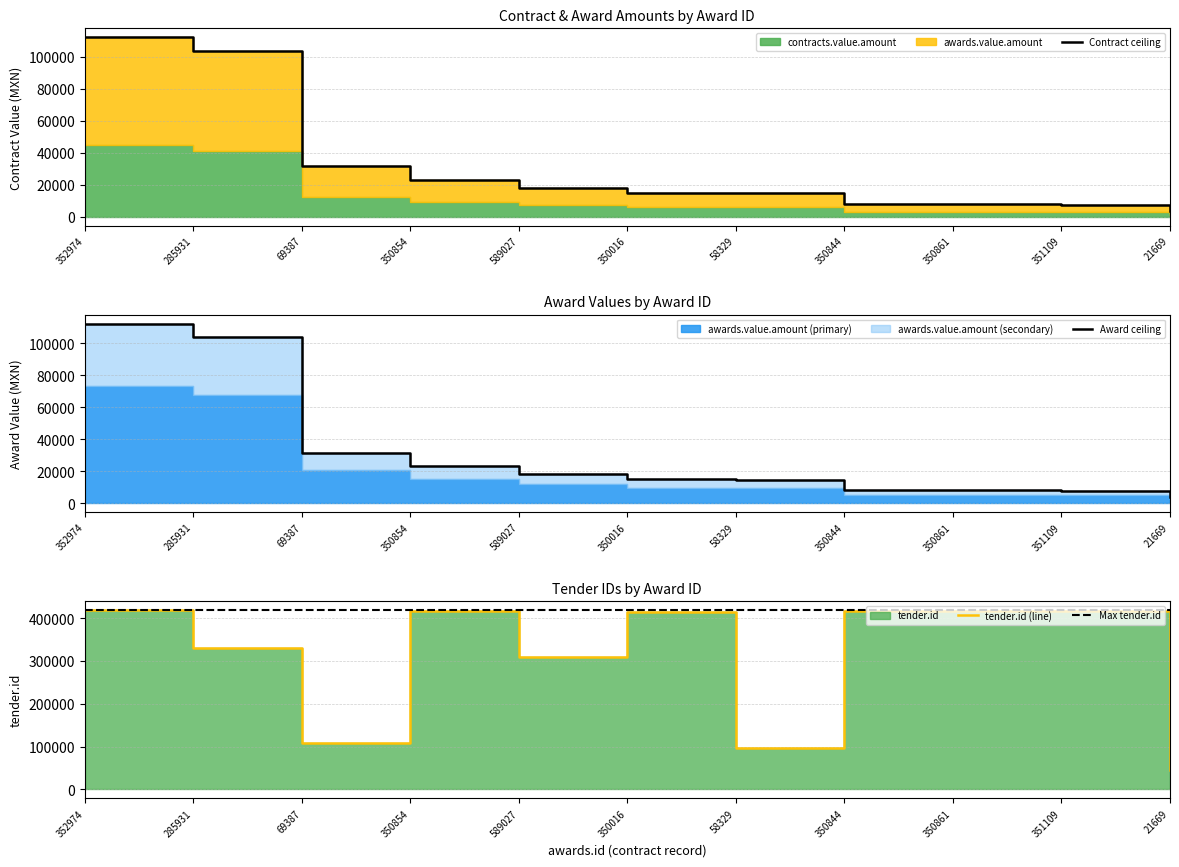

Does the chart display data point markers on the line(s)?

No